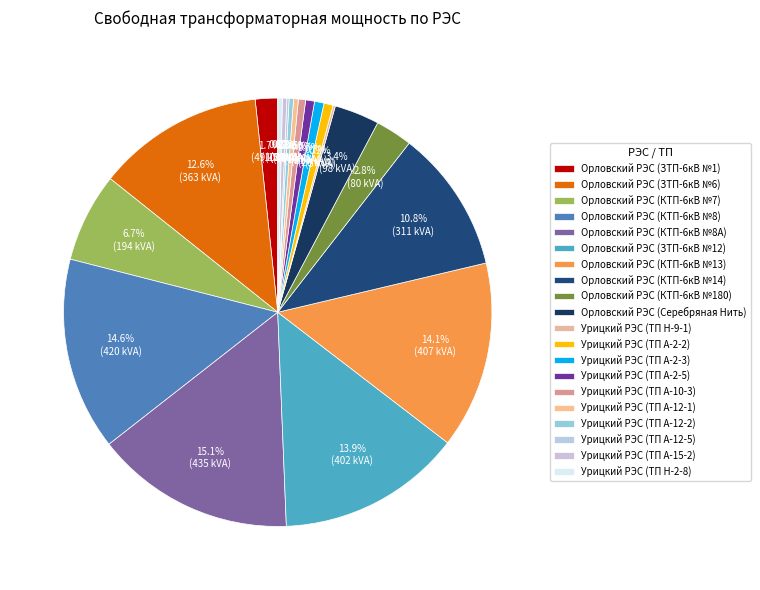

How many segments does this pie chart have?

20